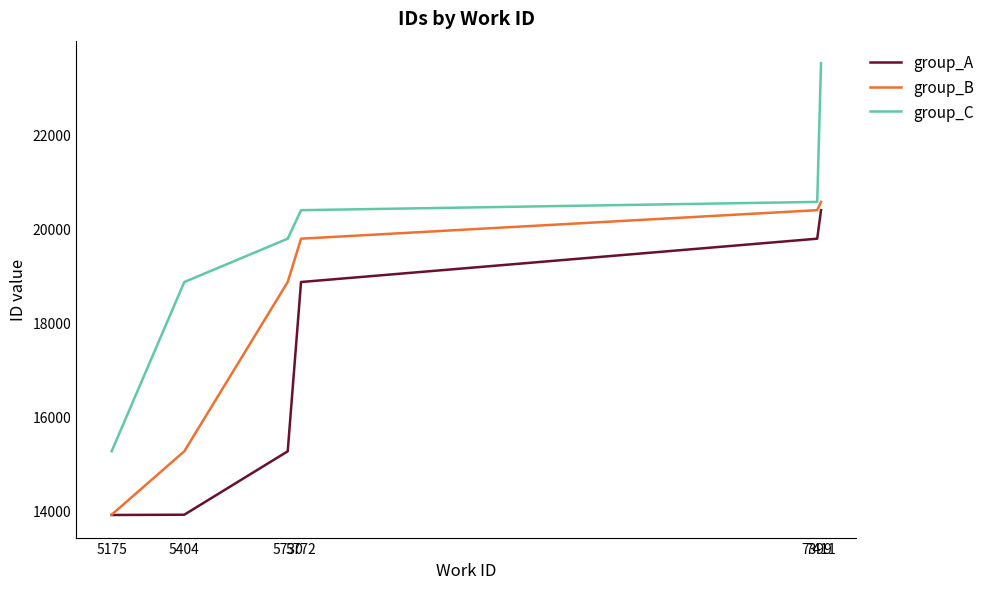

Which series has the largest total across all categories?

group_C